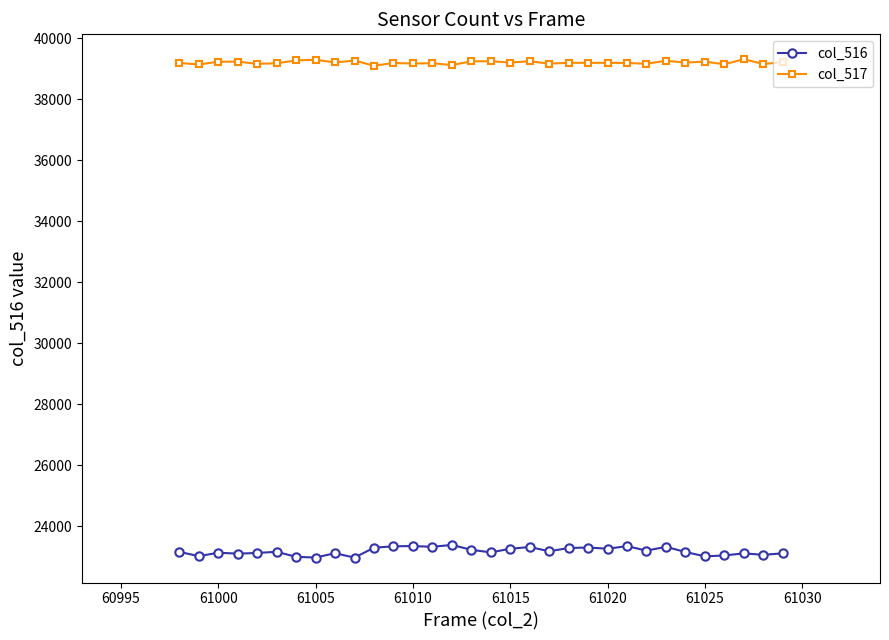

True or false: col_516 has more than 1 points higher than both neighbors.

True